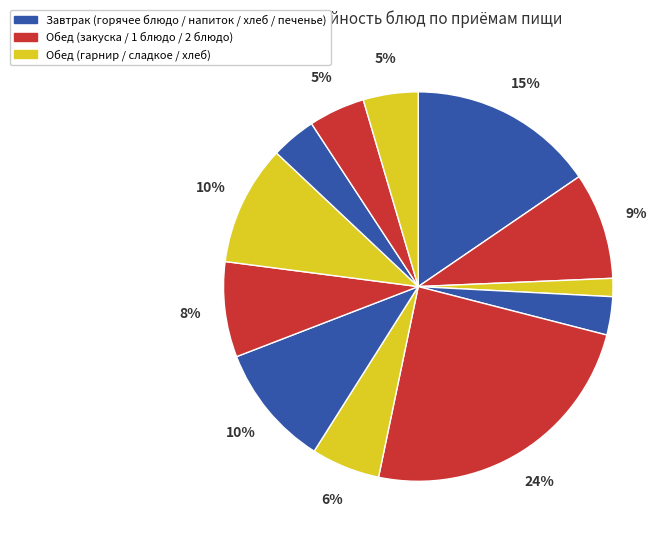

How many slices are in this pie chart?

12